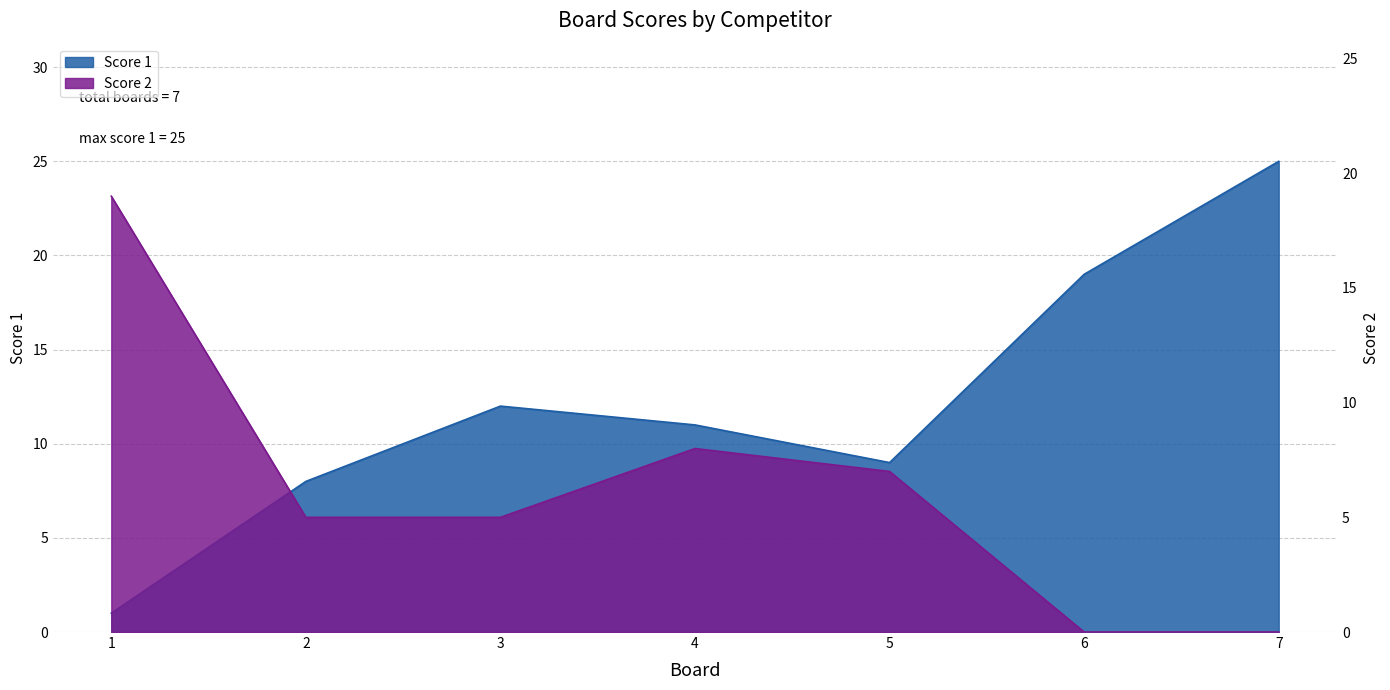

What is the value of the Score 2 point at the 2nd from the left?

5